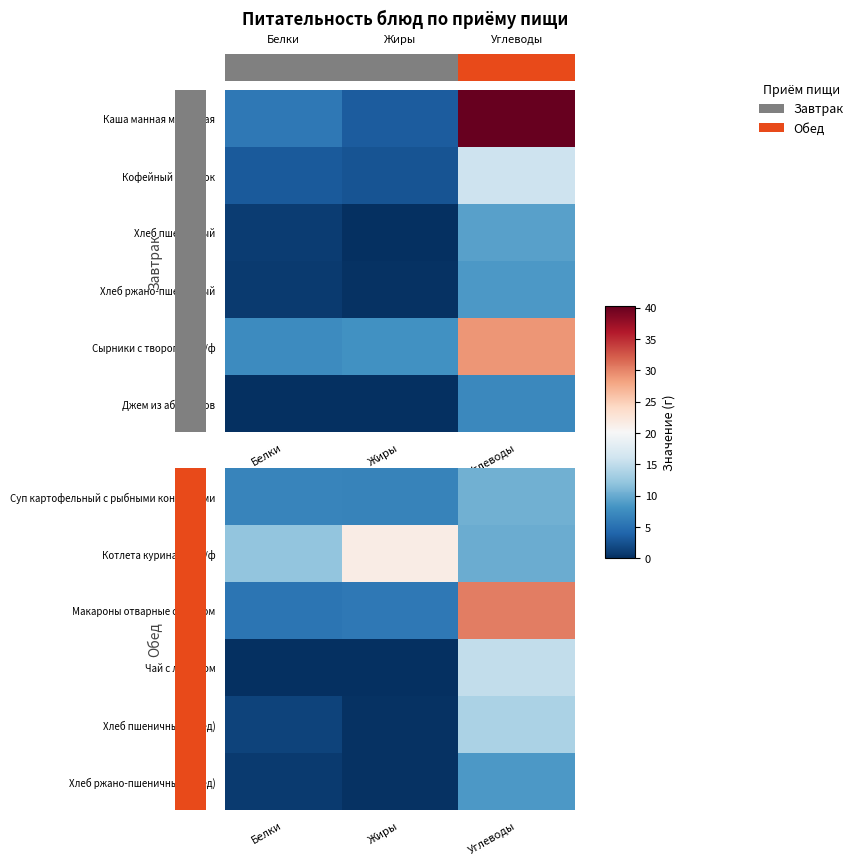

How many categories are shown in the chart?

3